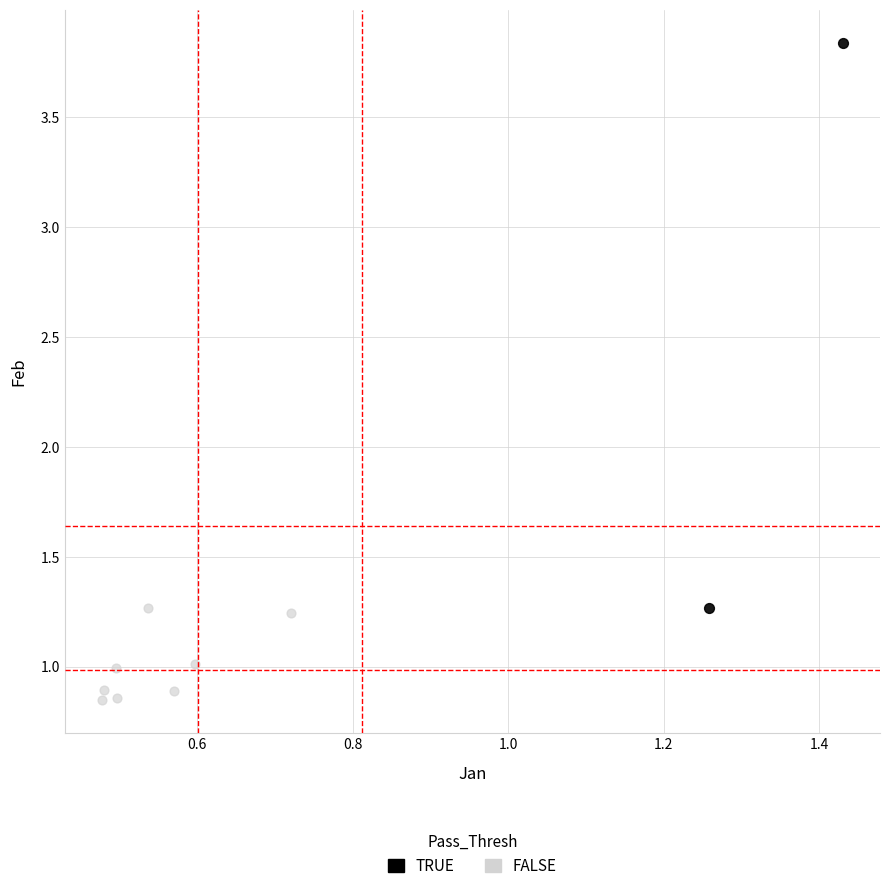

What are all the series names shown in the legend?

TRUE, FALSE